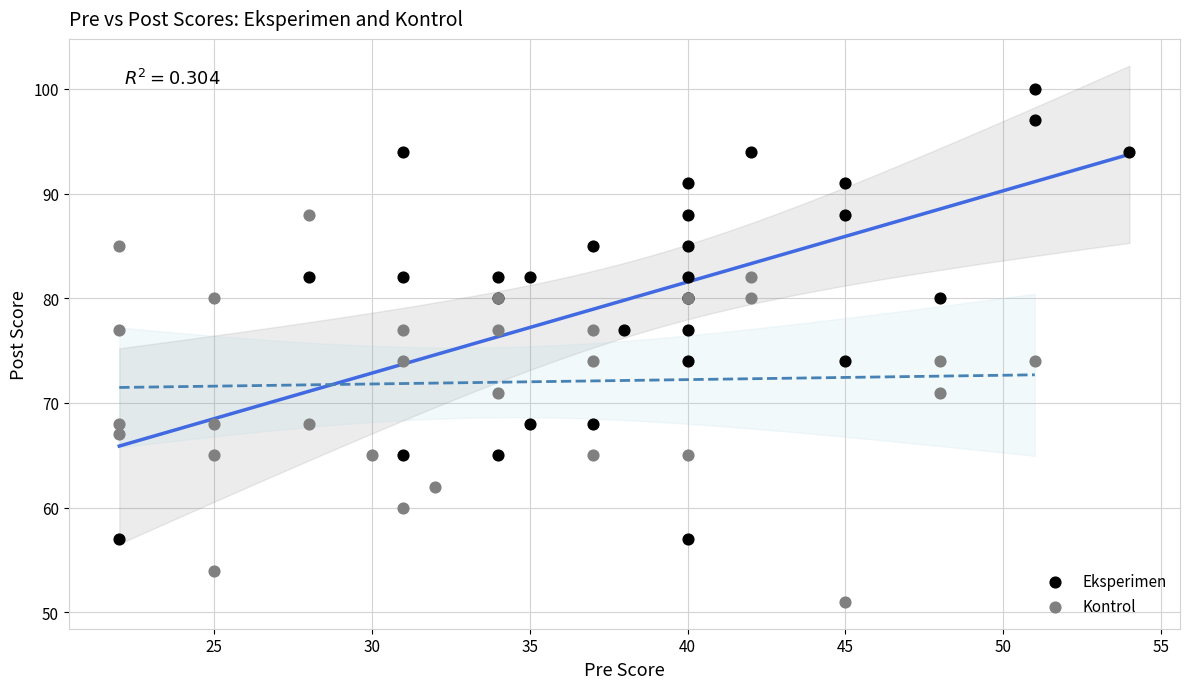

Which series has the largest Y range (max minus min)?

Eksperimen